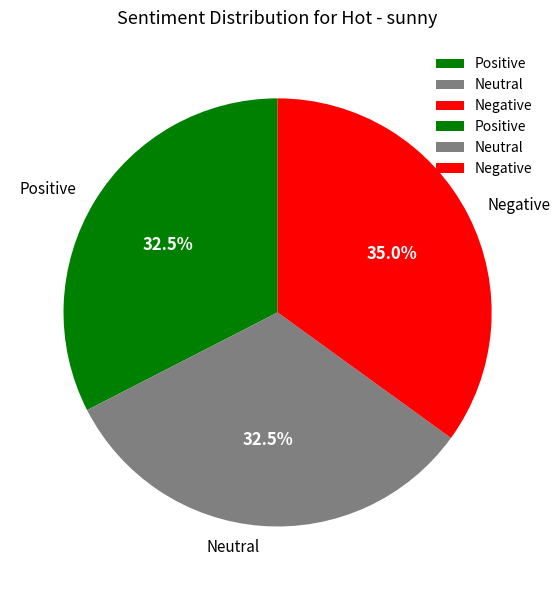

How many segments does this pie chart have?

3